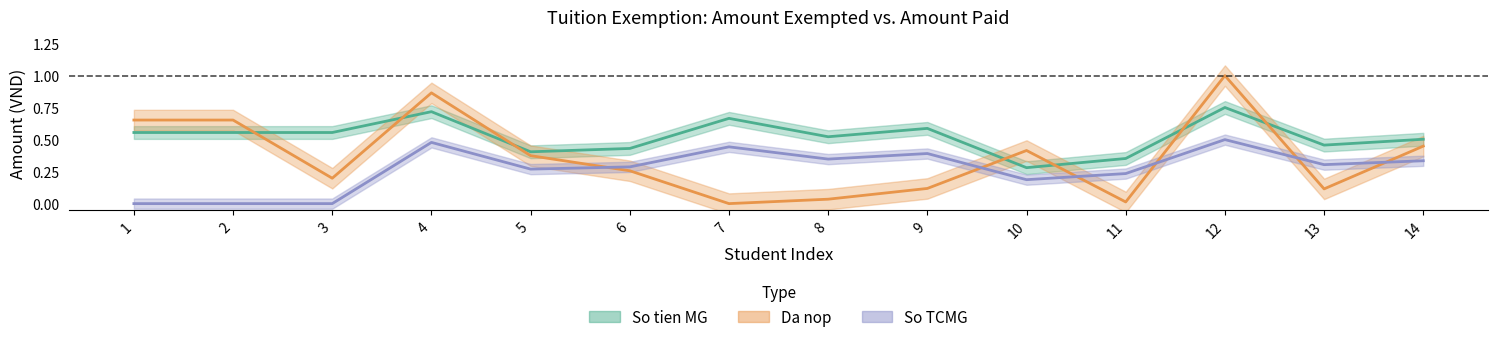

What is the maximum value for So TCMG?

0.5